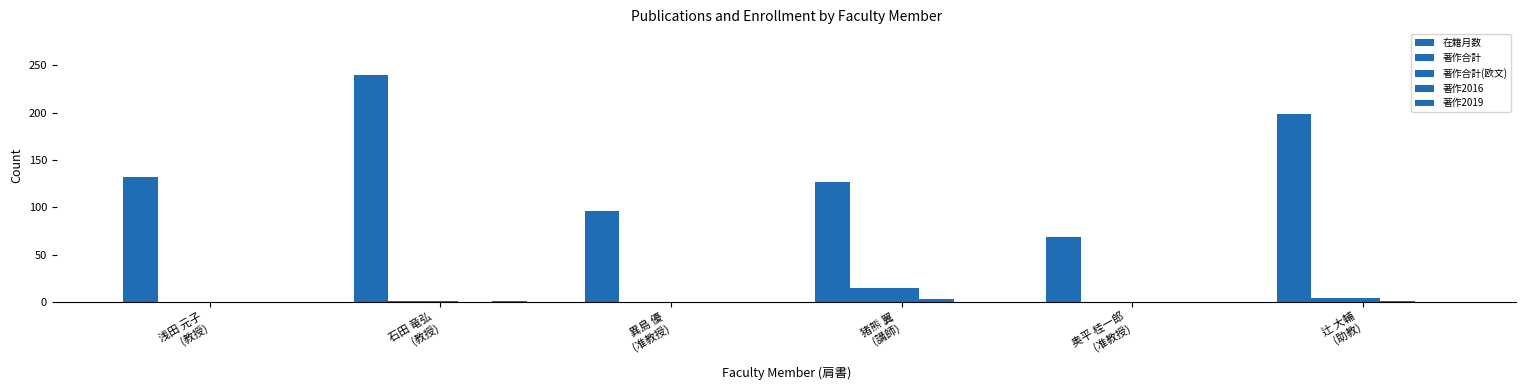

Does the chart contain stacked bars?

No